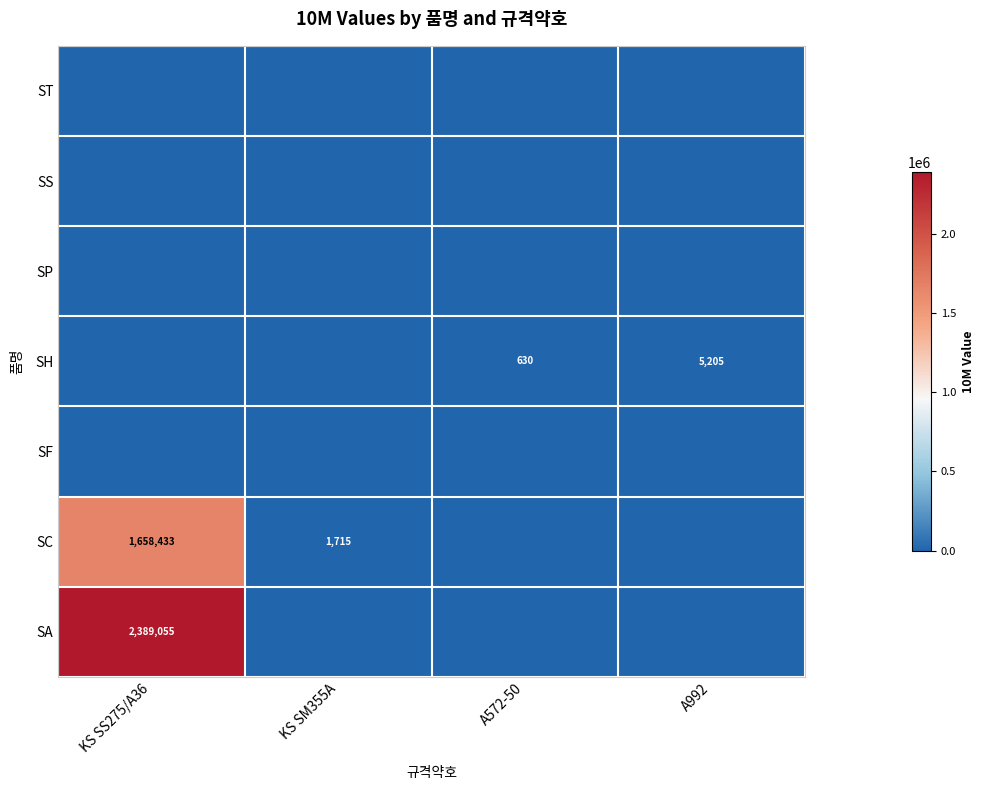

What is the spread (max minus min) of values at KS SS275/A36?

2389055